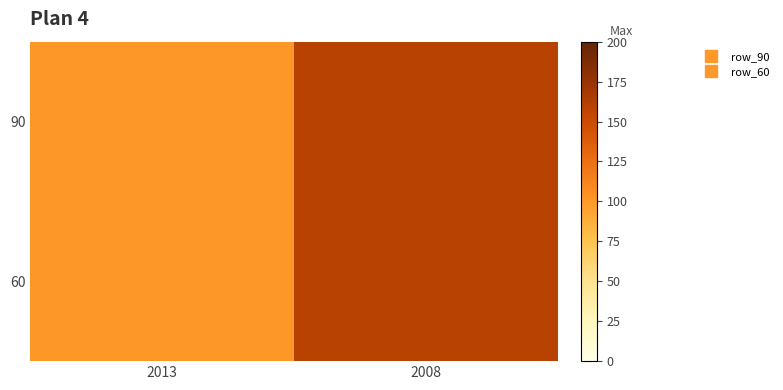

Which category has the highest value across all series?

2008